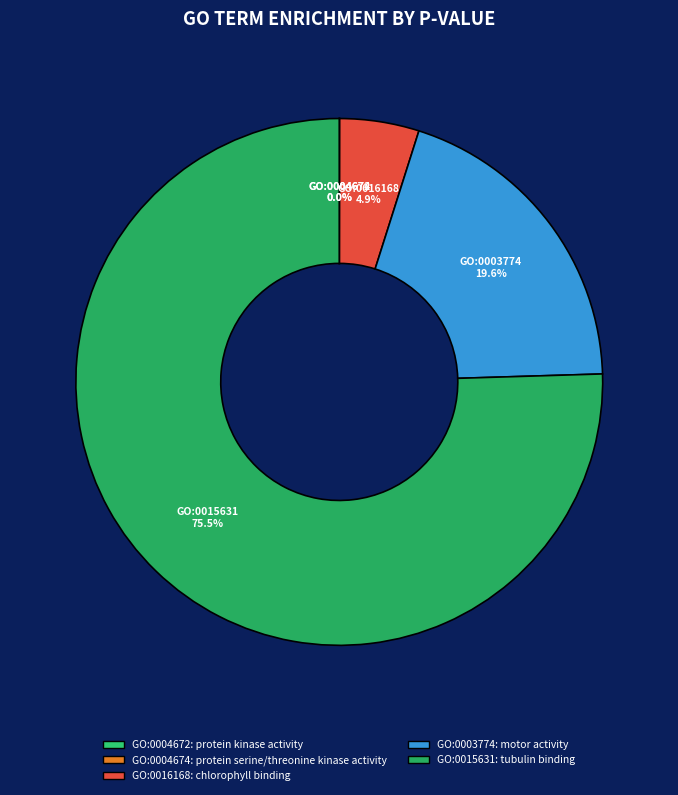

What portion of the pie excludes GO:0015631?

24.5%